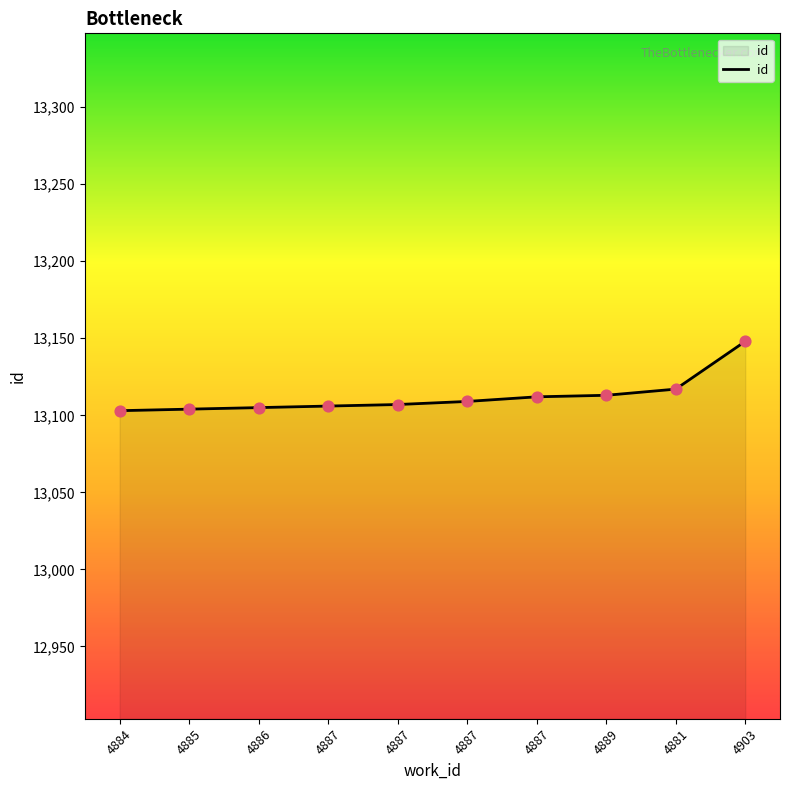

What is the ratio of the value at 4886 to the value at 4885?

1.0